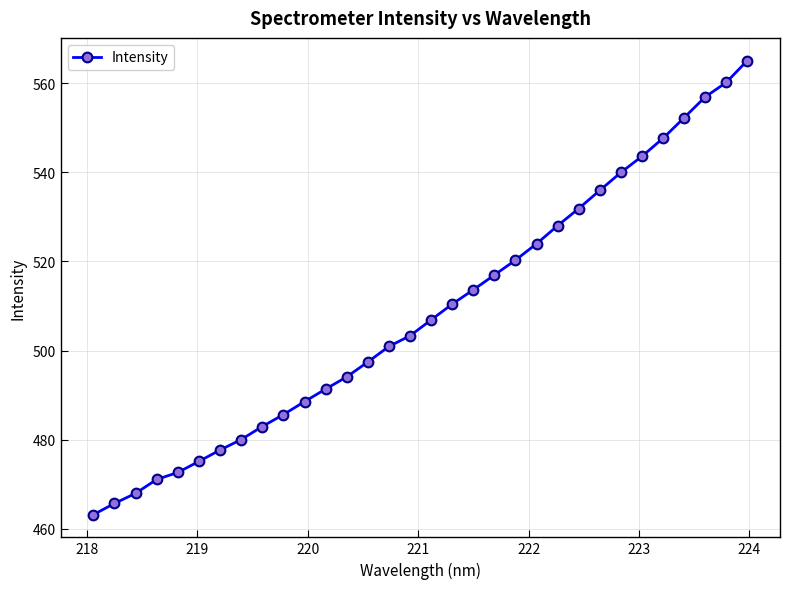

What is the smallest value displayed?

463.2